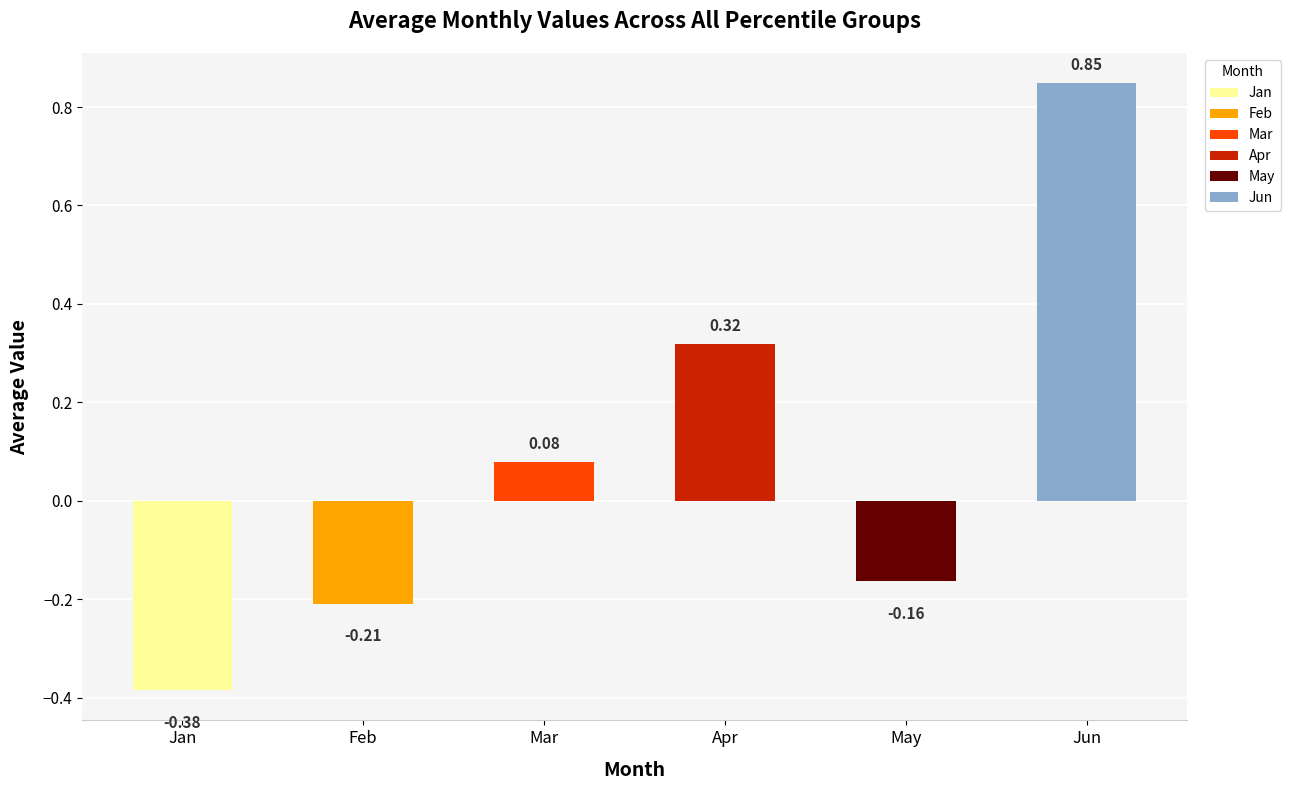

What is the minimum value for May?

-0.2